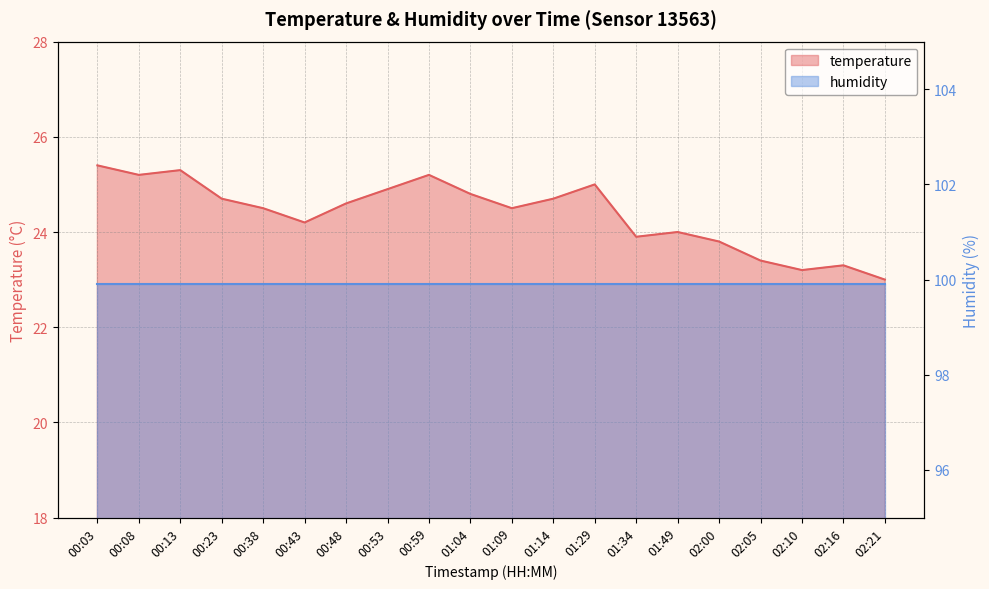

Which label corresponds to the smallest value in the chart?

02:21